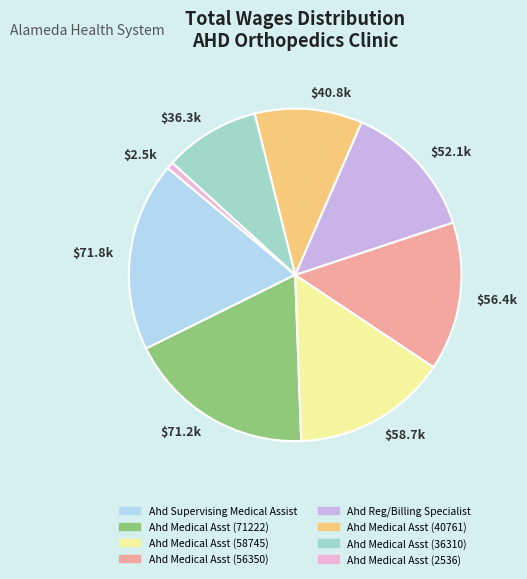

Is it true that $58.7k is 1% of the pie?

False